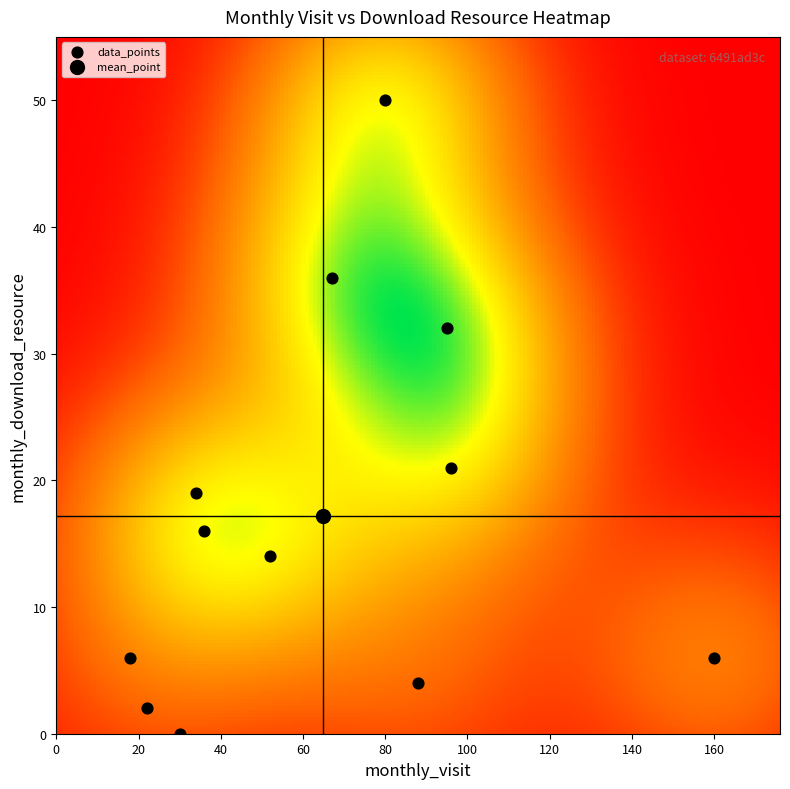

List the coordinates of all points as (Y, X) pairs, reading left to right.

(6, 18)  (2, 22)  (0, 30)  (19, 34)  (16, 36)  (14, 52)  (36, 67)  (50, 80)  (4, 88)  (32, 95)  (21, 96)  (6, 160)